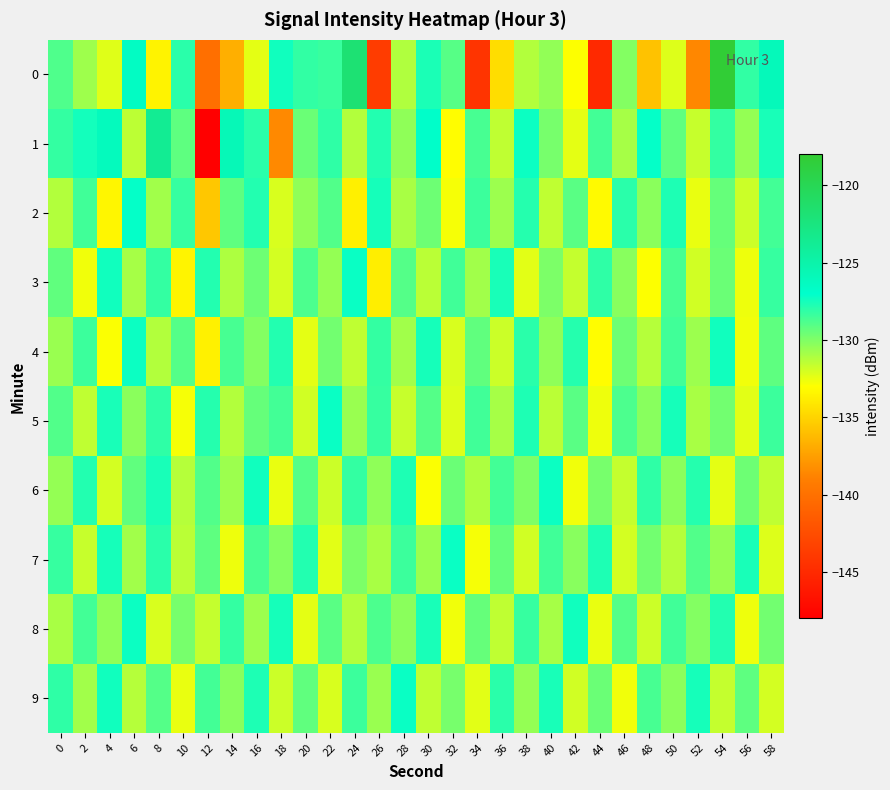

List the series in order of their peak value, highest first.

0, 1, 2, 3, 5, 7, 9, 4, 6, 8